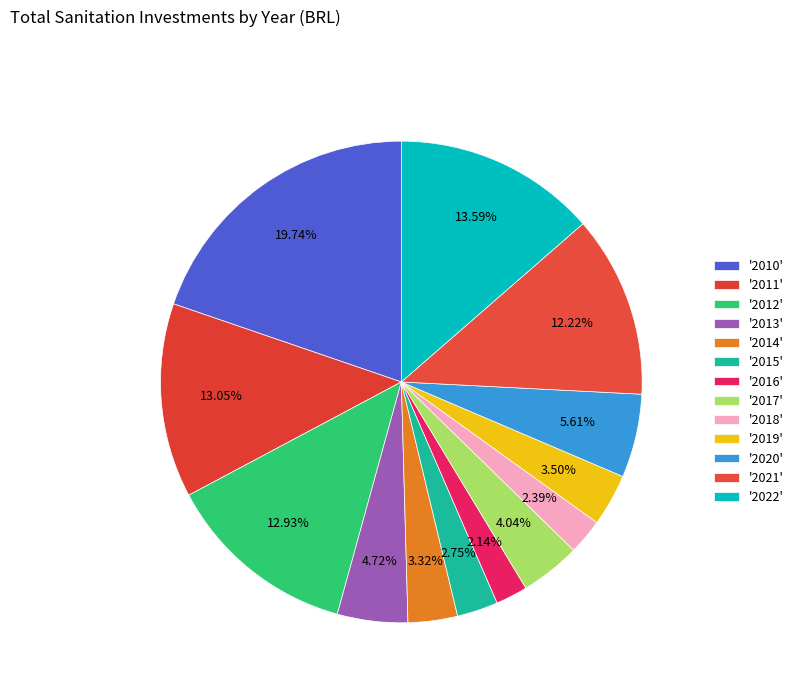

How many slices are in this pie chart?

13